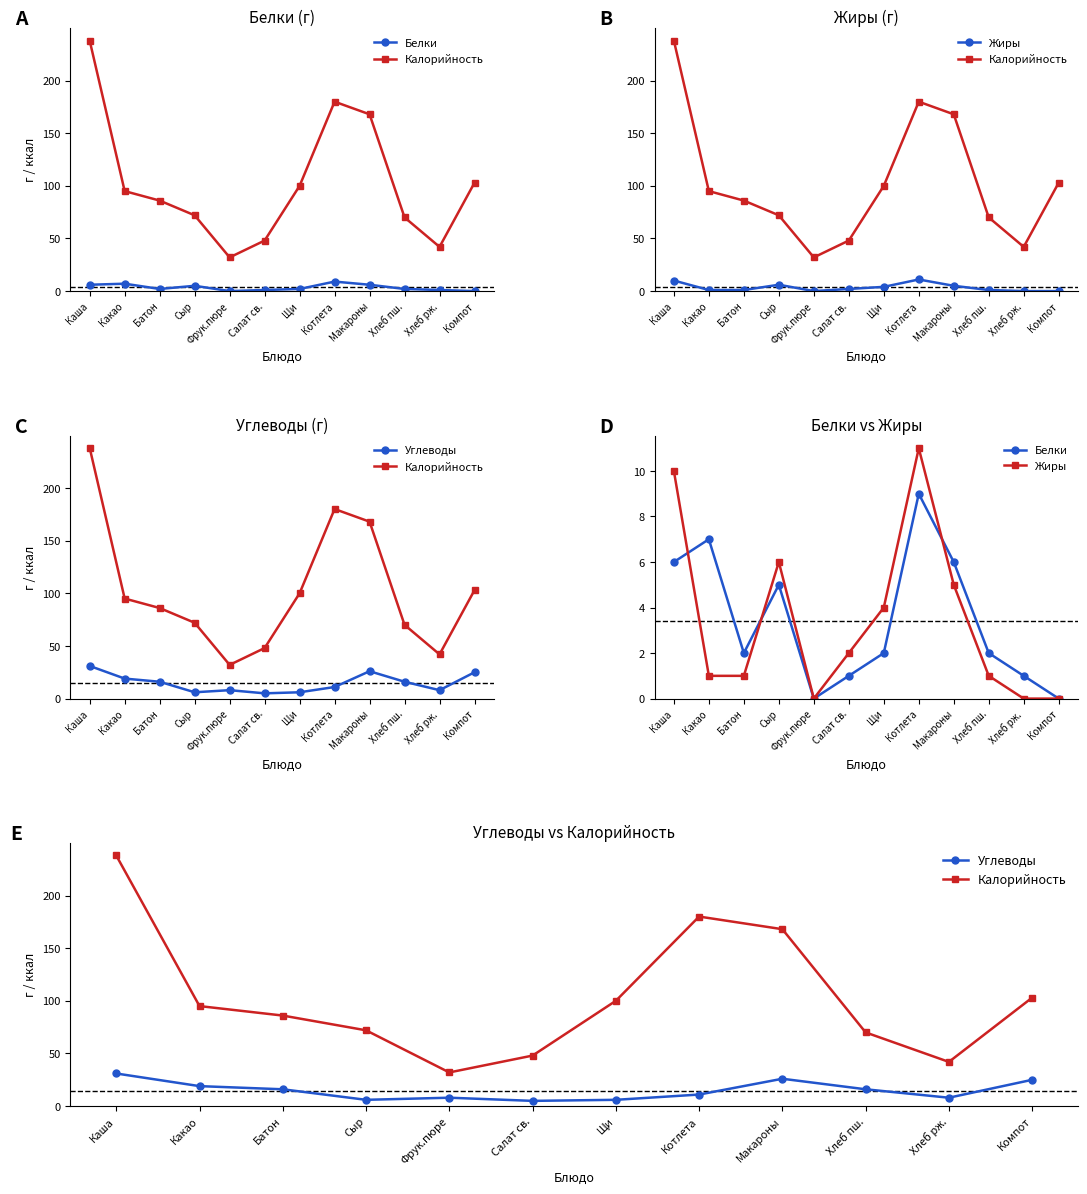

At which category is the sum across all series the highest?

Каша